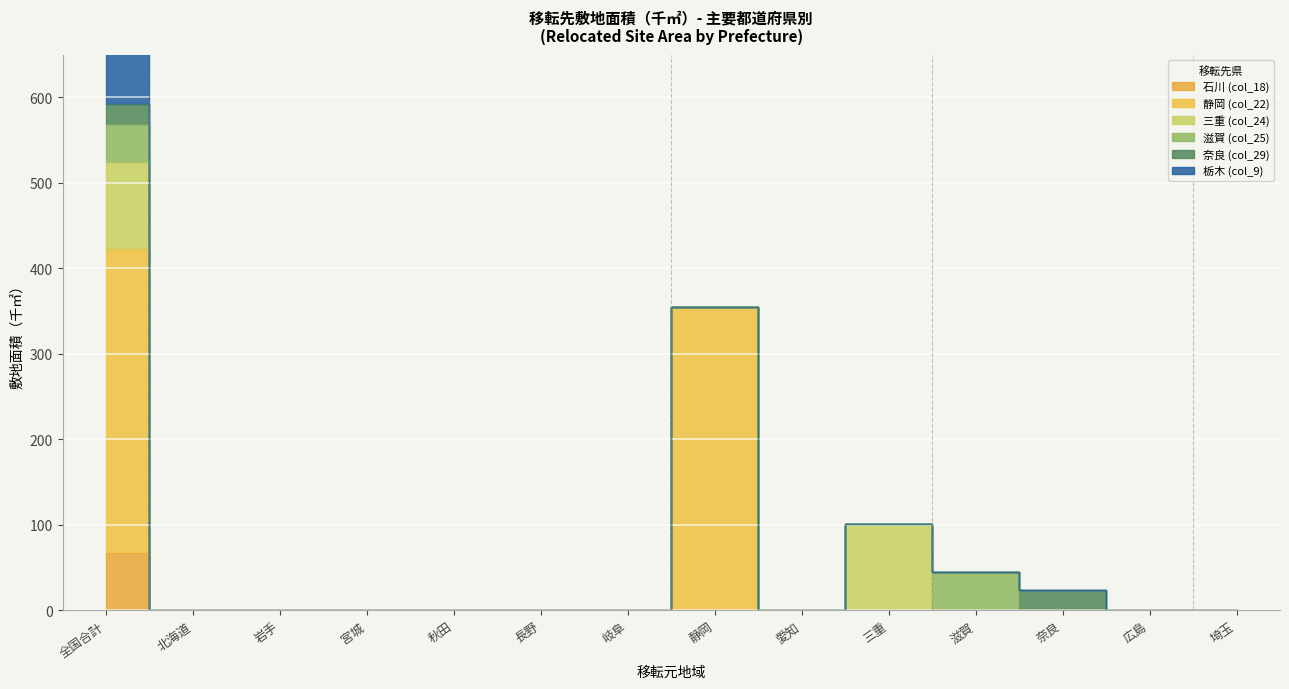

How many lines are shown in the chart?

6